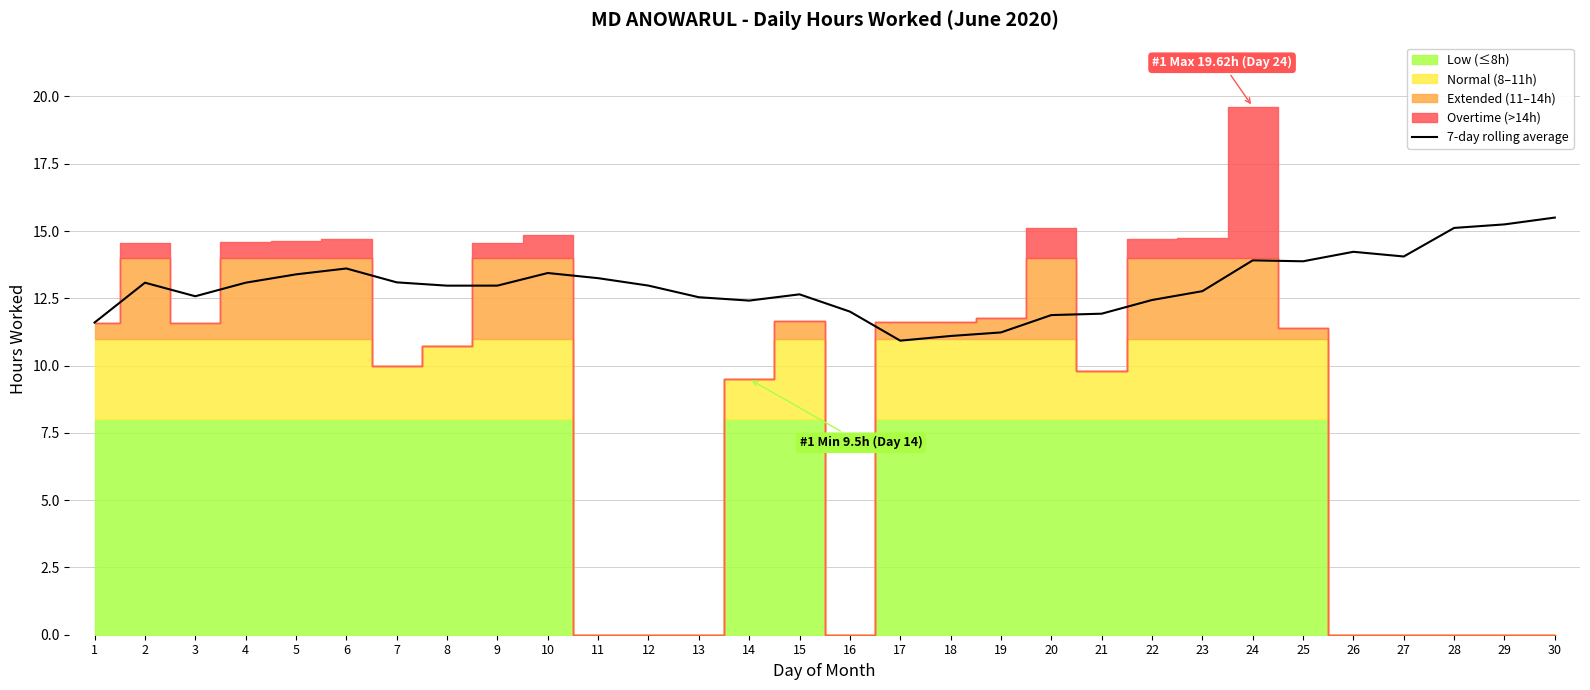

How many interior local peaks (higher than both neighbors) does the data have?

6